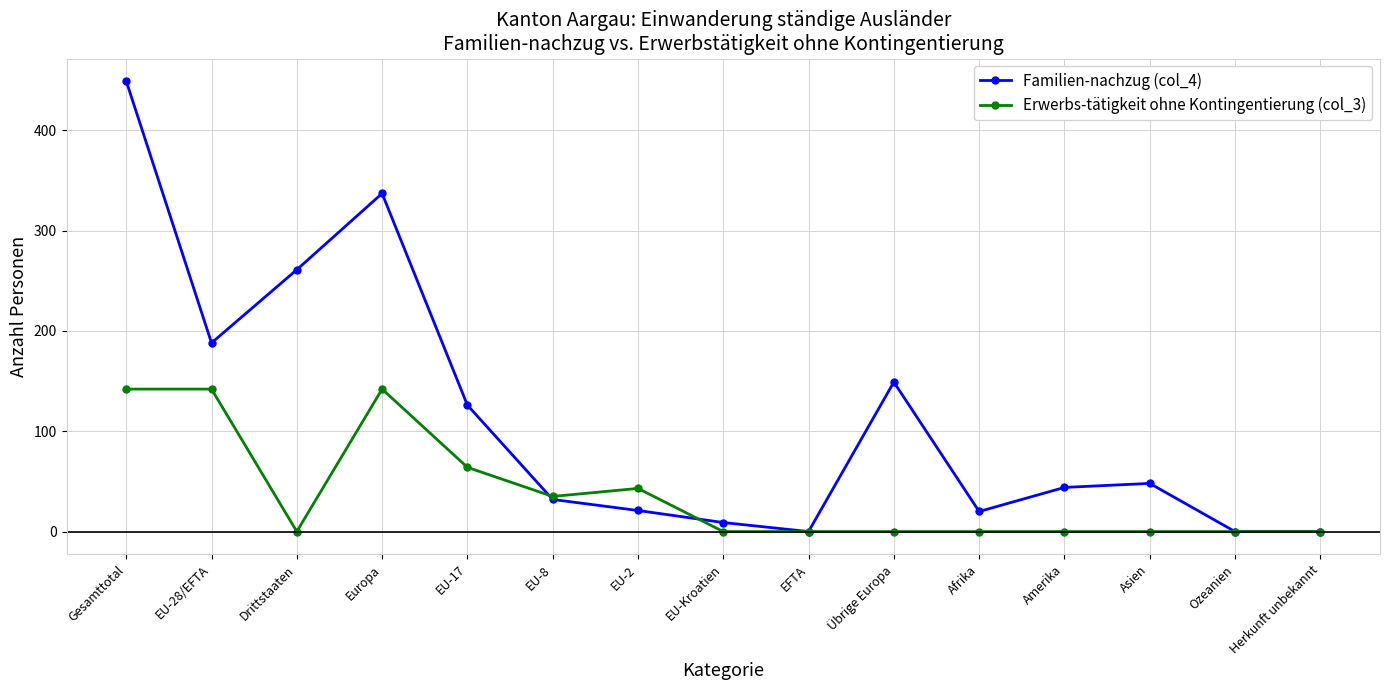

At which category does Familien-nachzug (col_4) reach its first local valley?

EU-28/EFTA